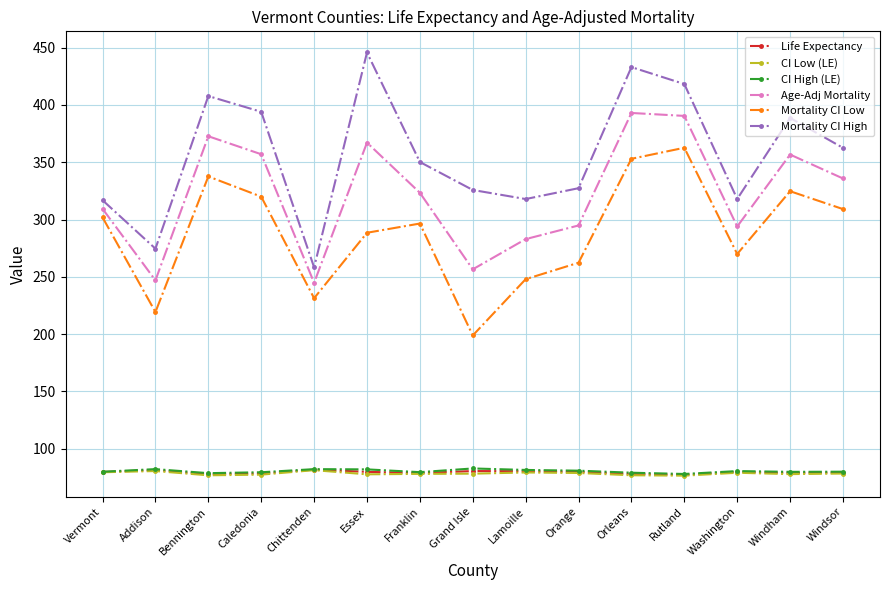

What is the sum of all Age-Adj Mortality values?

4825.7